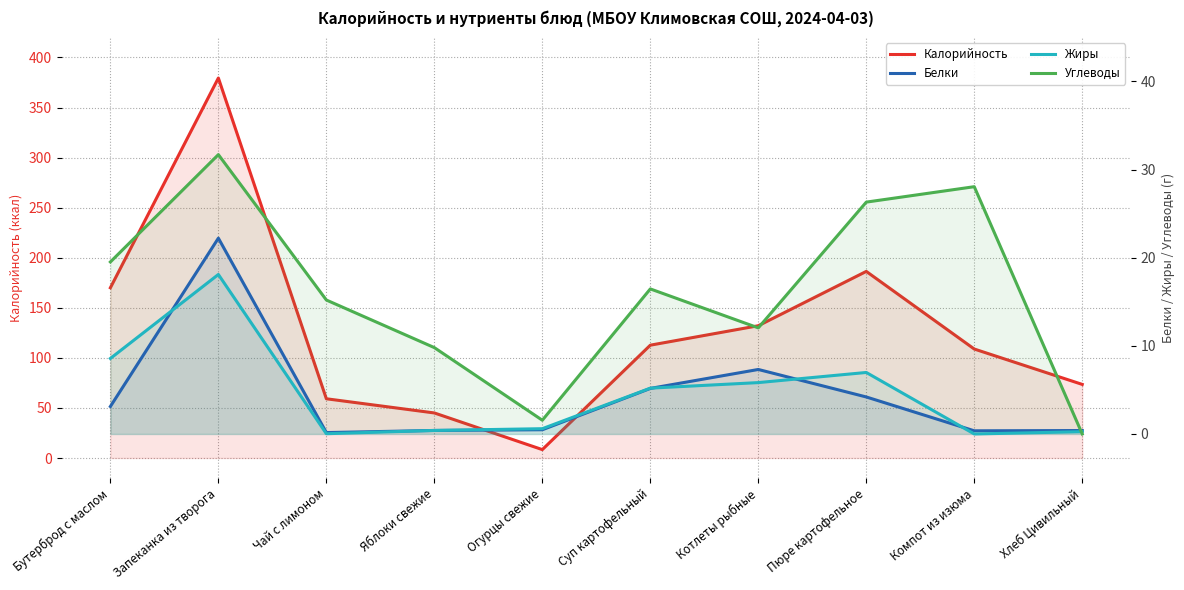

What is the sum of the Белки values at Запеканка из творога and Бутерброд с маслом?

25.3